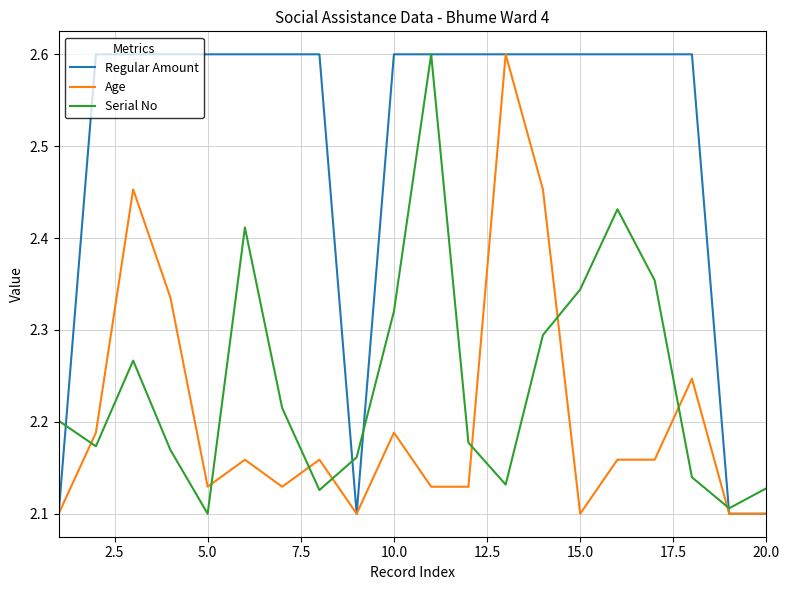

How many lines are shown in the chart?

3